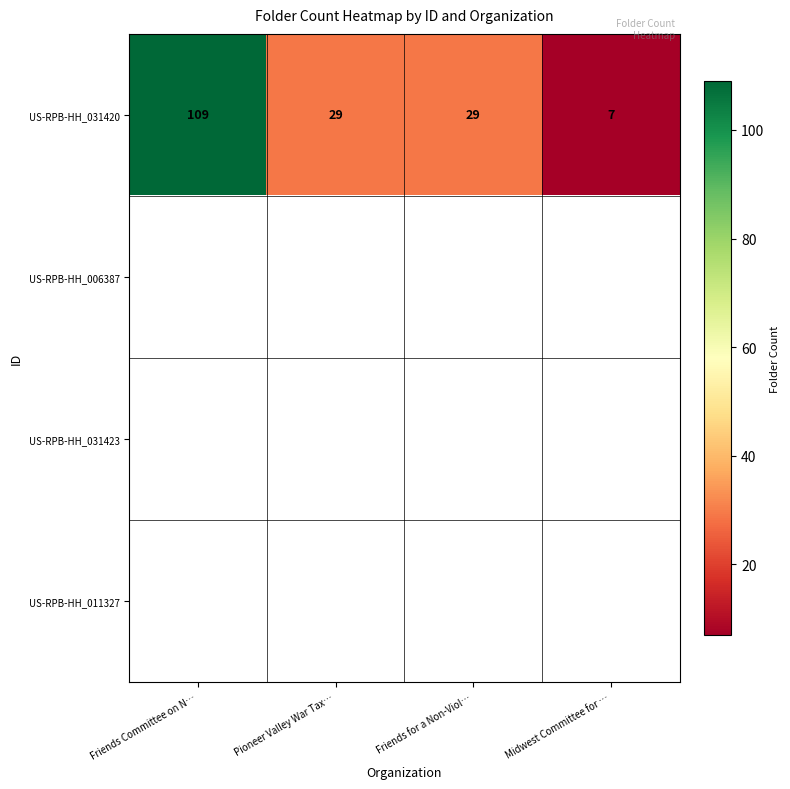

The US-RPB-HH_031420 series shows 29 at Pioneer Valley War Tax…. True or false?

True